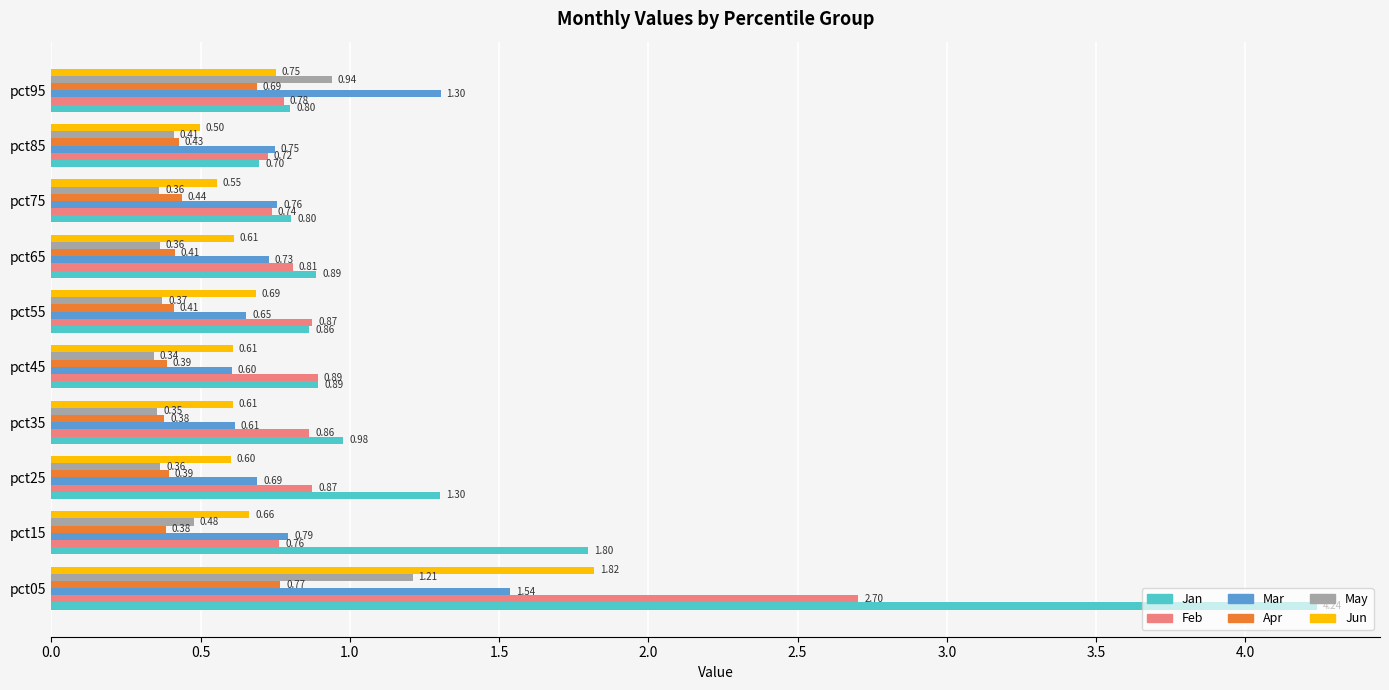

What is the spread (max minus min) of values at pct55?

0.5